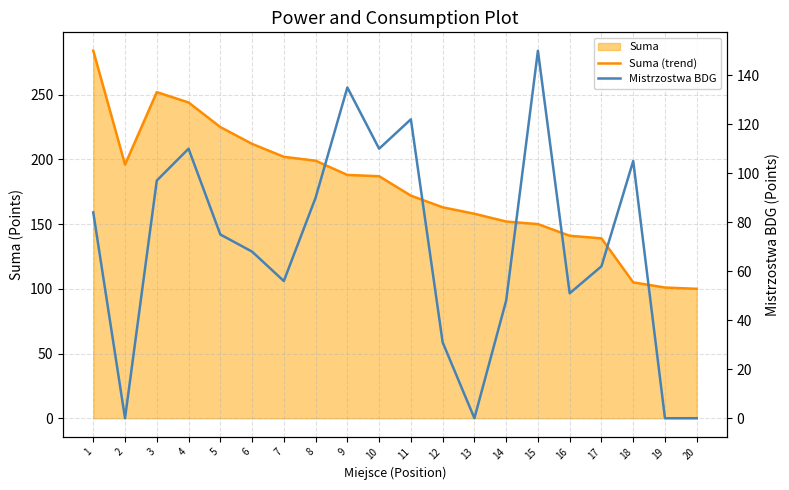

What are all the series names shown in the legend?

Suma (trend), Mistrzostwa BDG